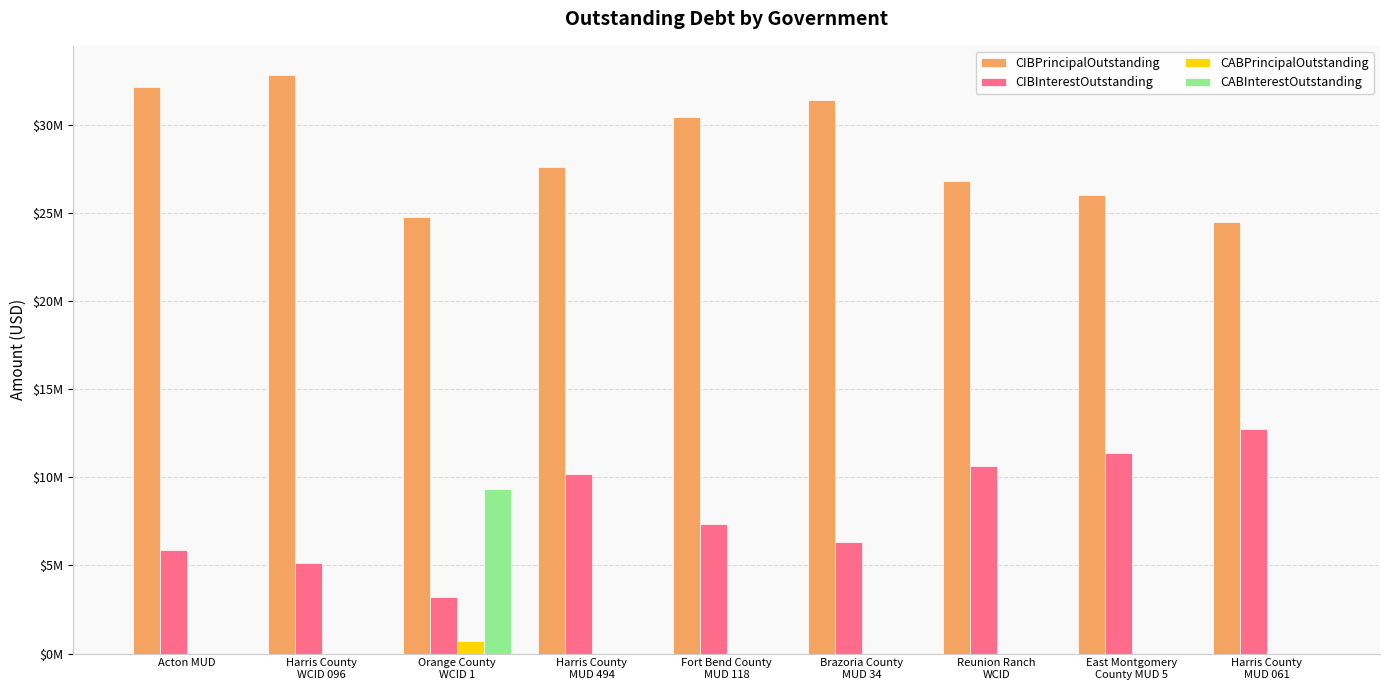

What is the average value of the CABPrincipalOutstanding series?

77048.9